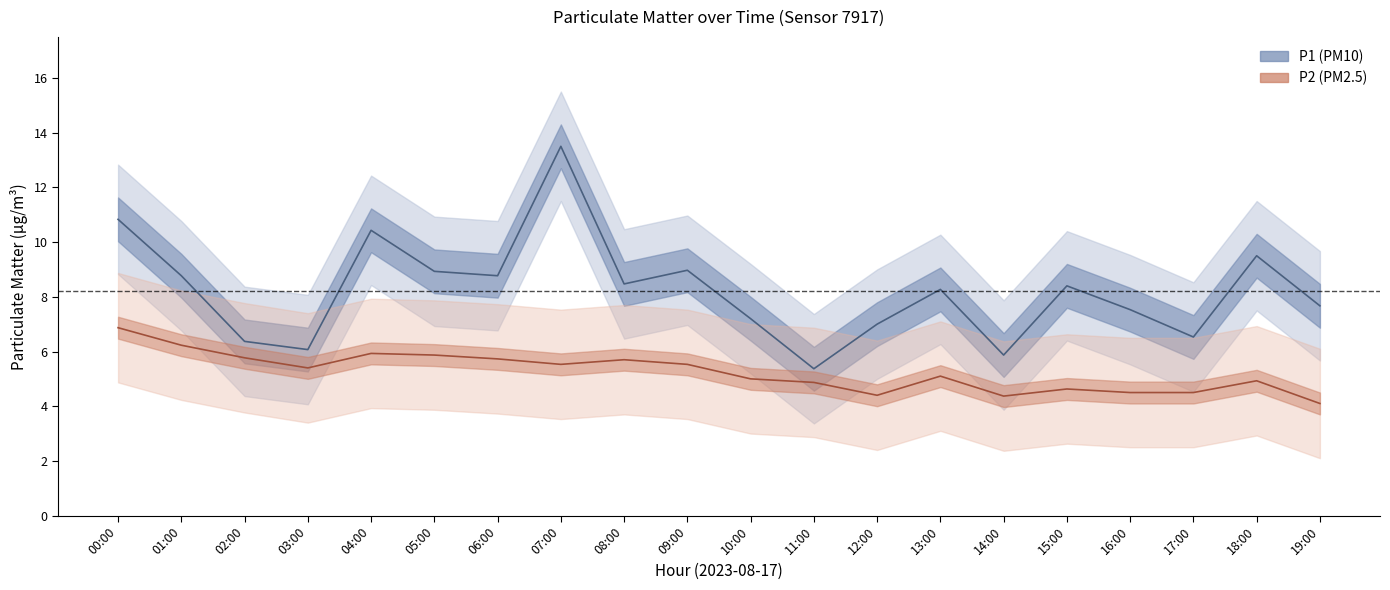

Where is the first local maximum for P1?

04:00